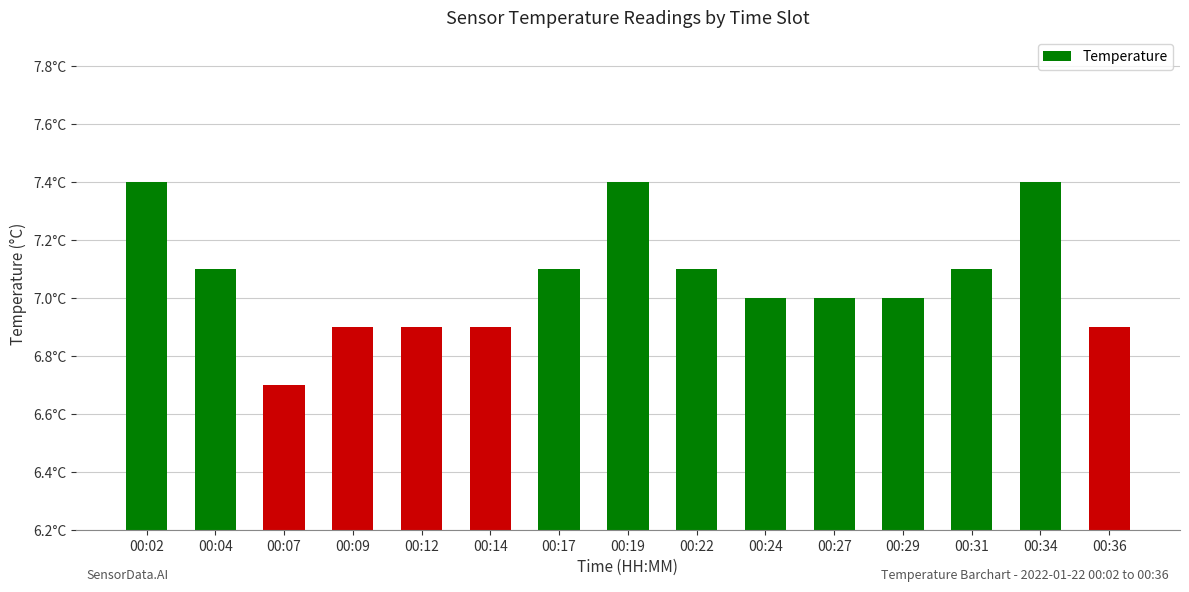

List the labels in order of value, smallest first.

00:07, 00:09, 00:12, 00:14, 00:36, 00:24, 00:27, 00:29, 00:04, 00:17, 00:22, 00:31, 00:02, 00:19, 00:34